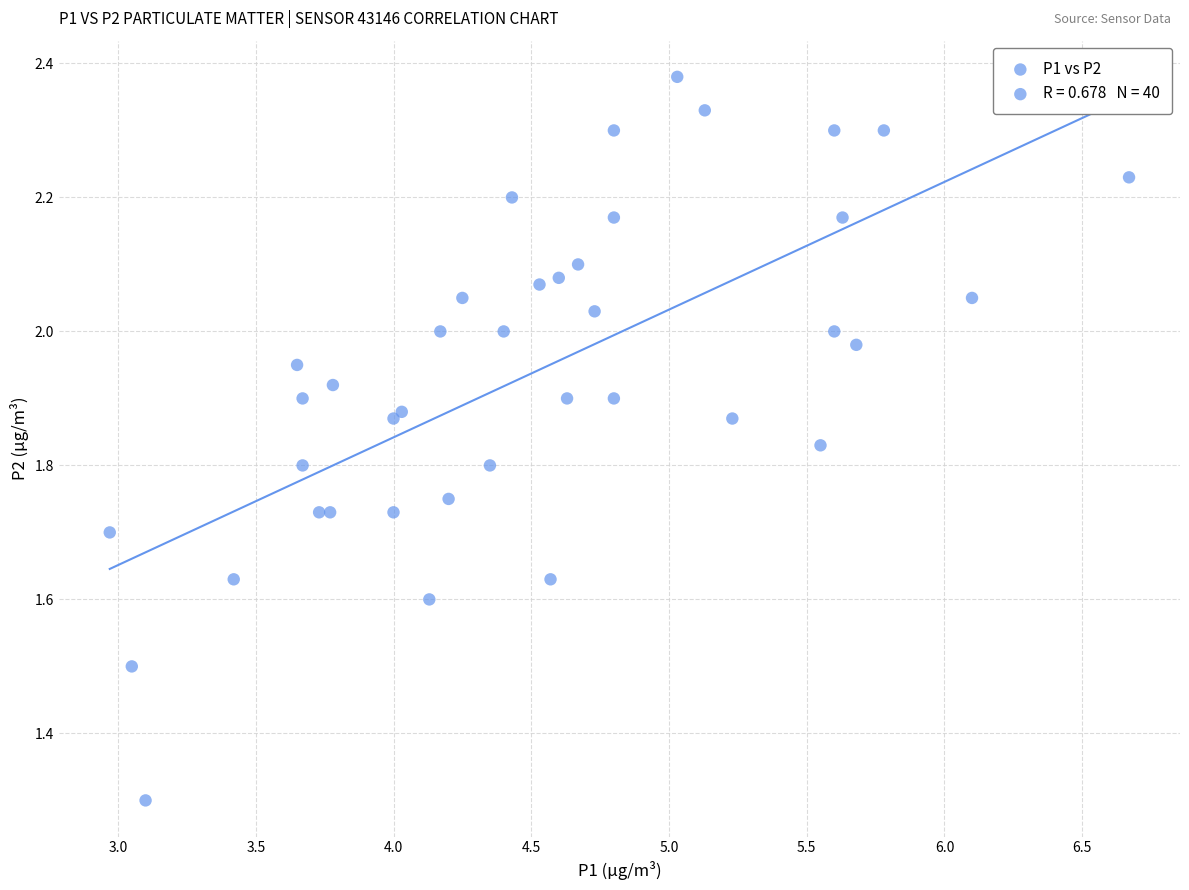

What Y value in the scatter plot is closest to 1?

1.3